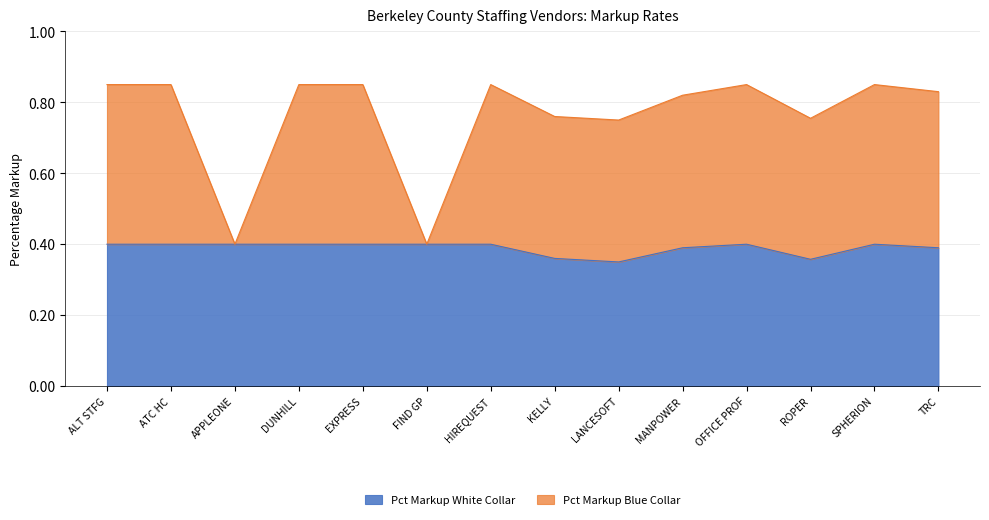

What is the average value of the Pct Markup Blue Collar series?

0.8